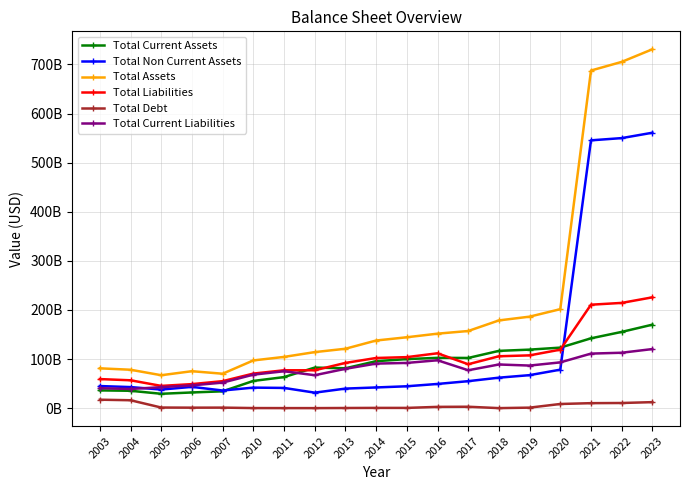

Which series has the largest range (max minus min)?

Total Assets